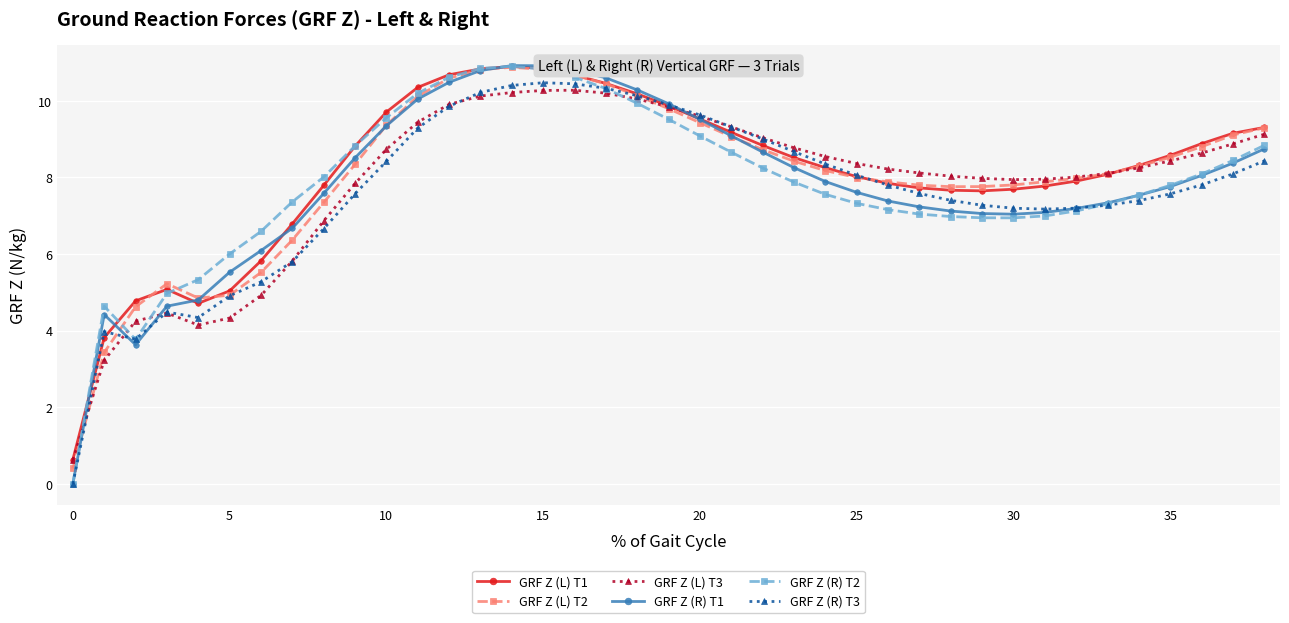

How many data points does each series have?

39